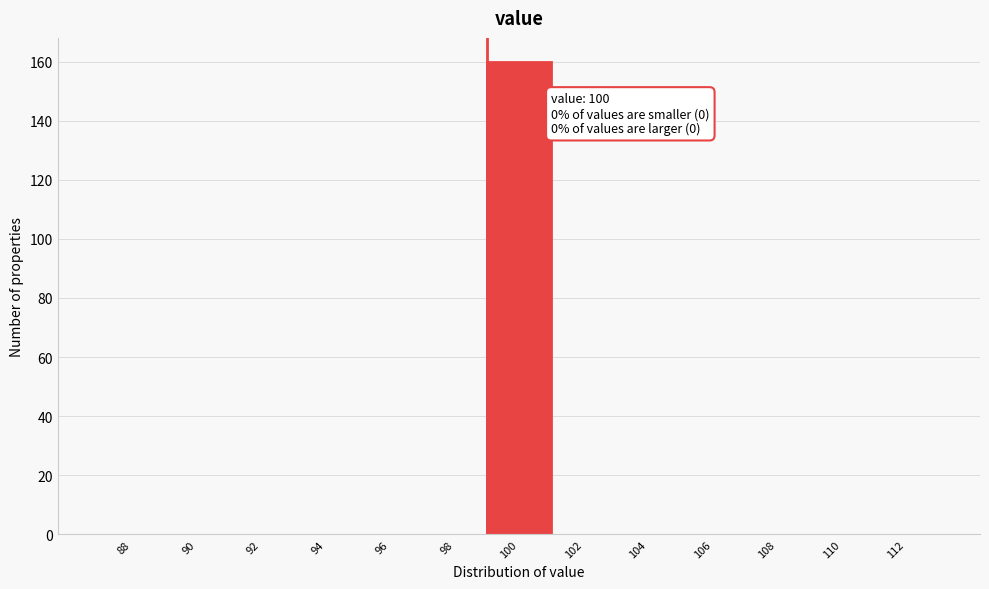

Reading right to left, list all the values displayed in this chart.

112=0	110=0	108=0	106=0	104=0	102=0	100=160	98=0	96=0	94=0	92=0	90=0	88=0